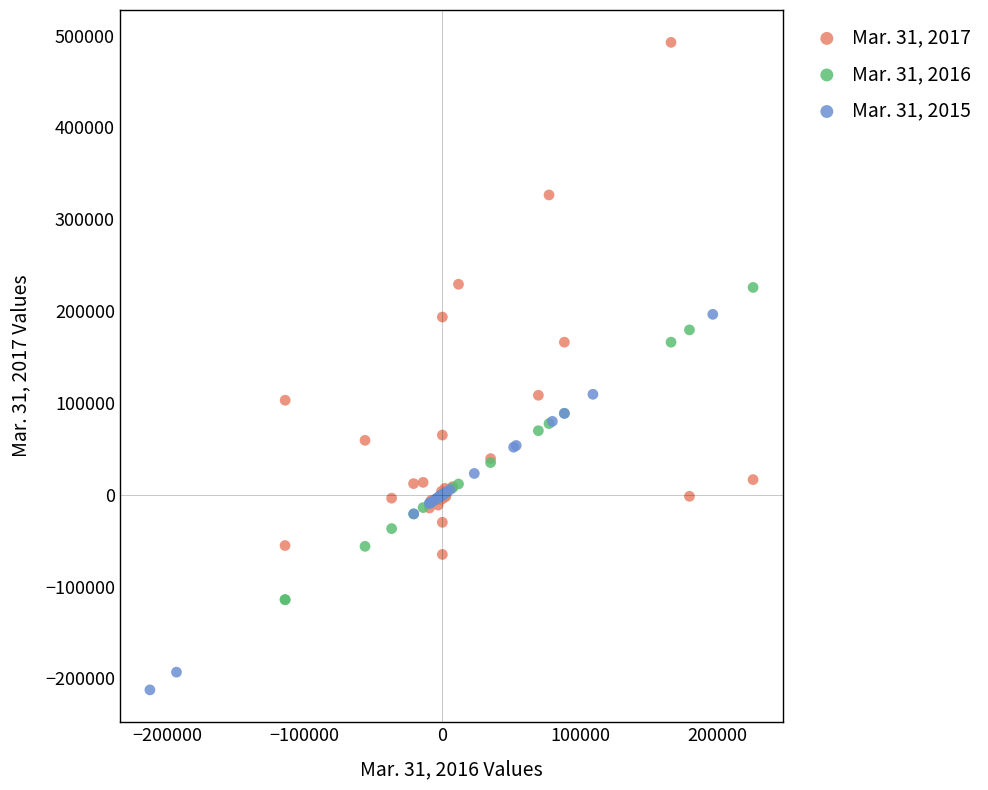

Which series has the widest spread of Y values?

Mar. 31, 2017